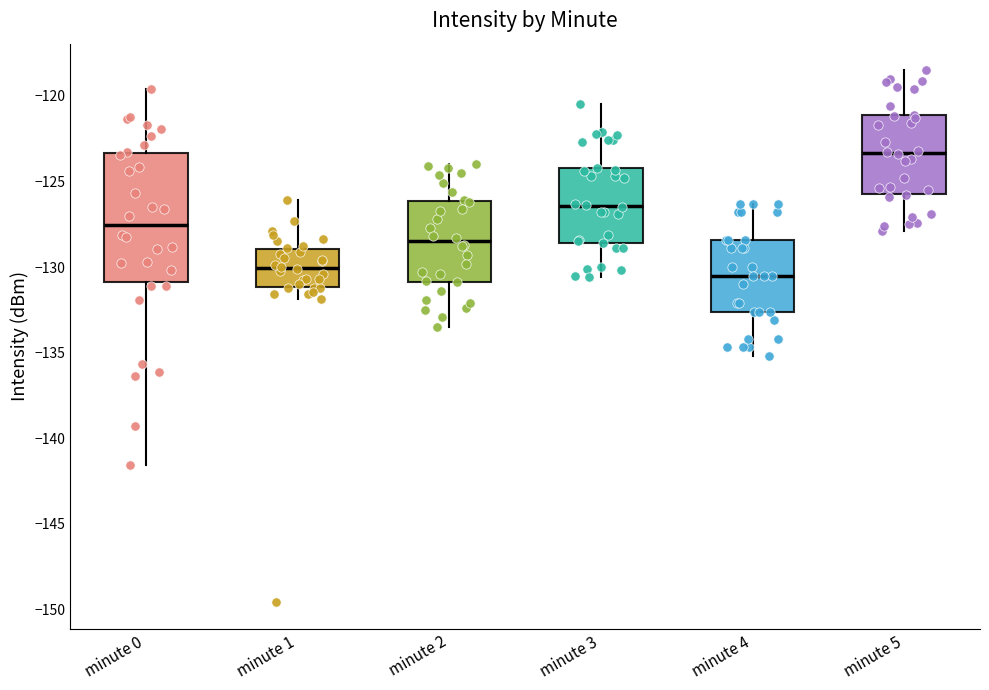

Comparing the boxes themselves (not the whiskers), which one is the tallest?

minute 0